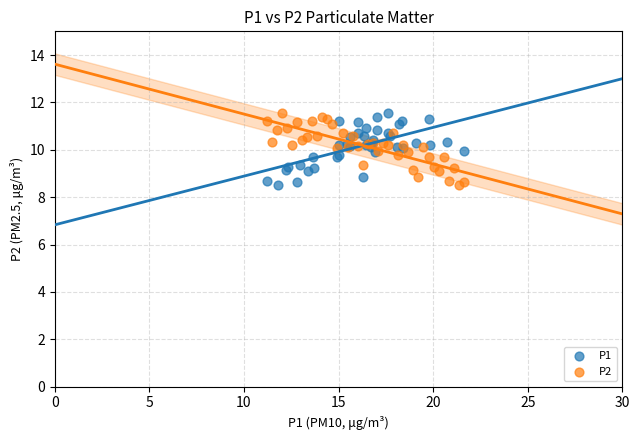

What are all the series names shown in the legend?

P1, P2